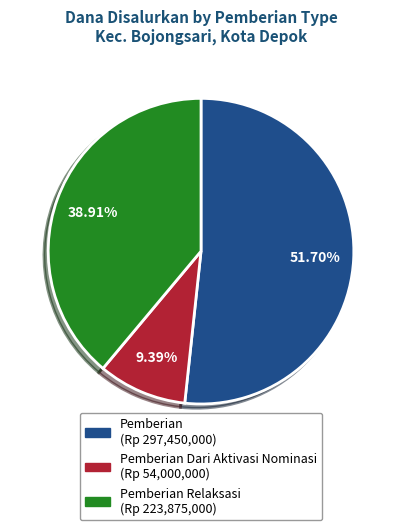

Does any single category account for the majority?

Yes